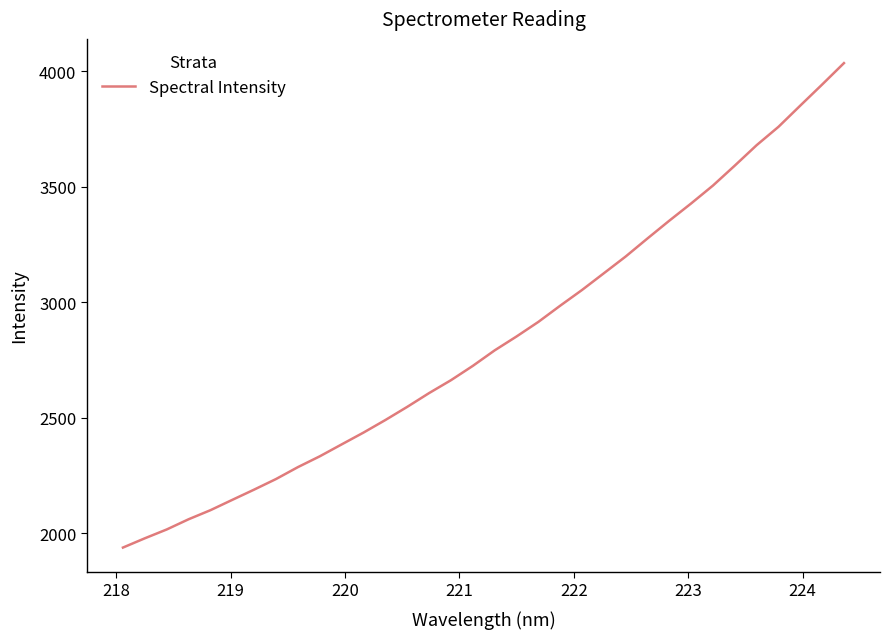

What is the difference between the maximum and minimum values?

2096.9